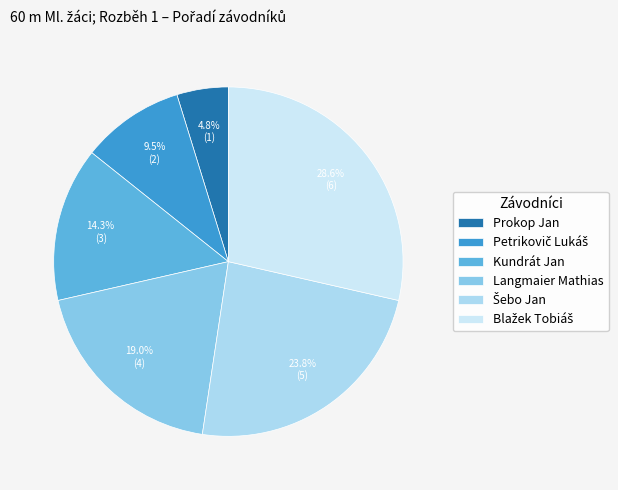

What is the ratio of the value at Petrikovič Lukáš to the value at Langmaier Mathias?

0.5